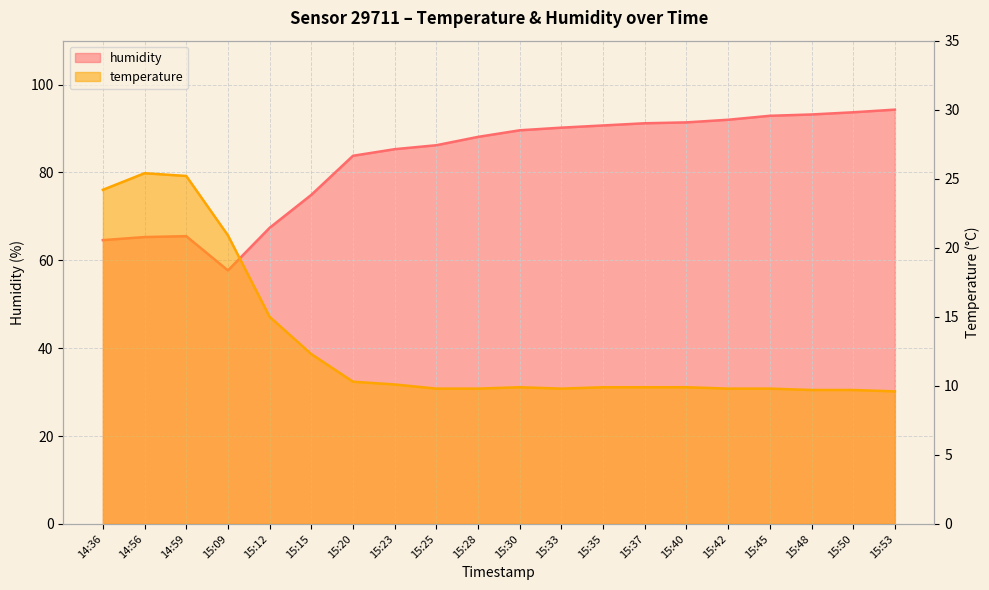

At which label does humidity reach its minimum?

15:09